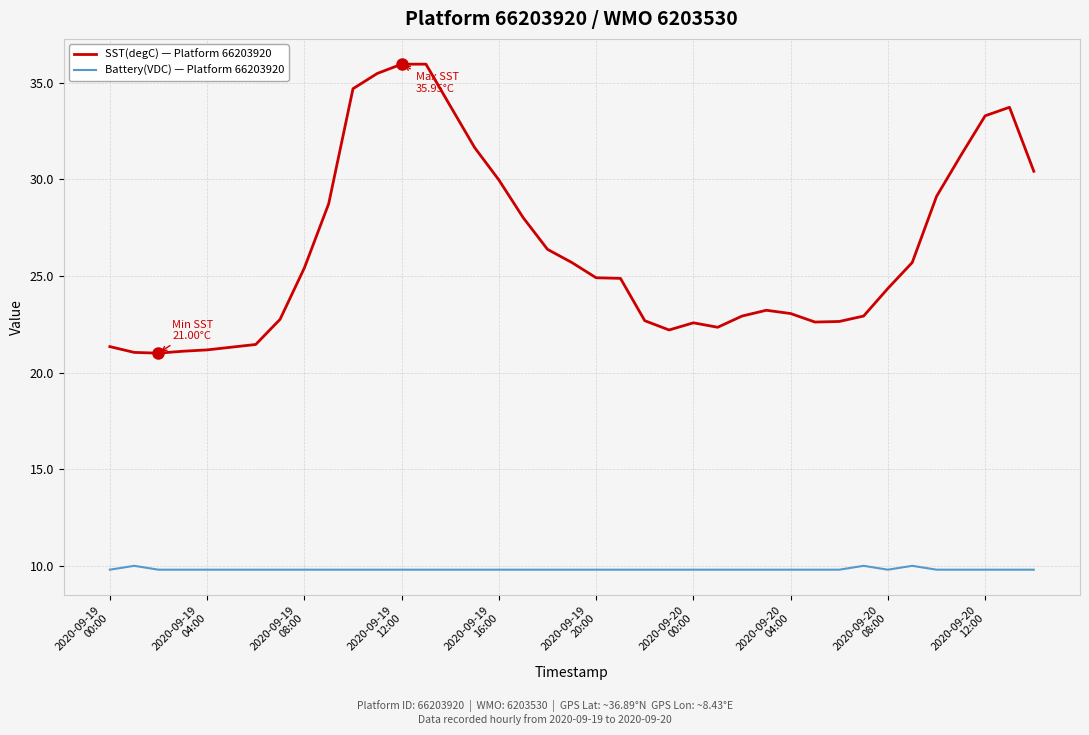

True or false: Battery(VDC) — Platform 66203920 and SST(degC) — Platform 66203920 intersect in this chart.

False